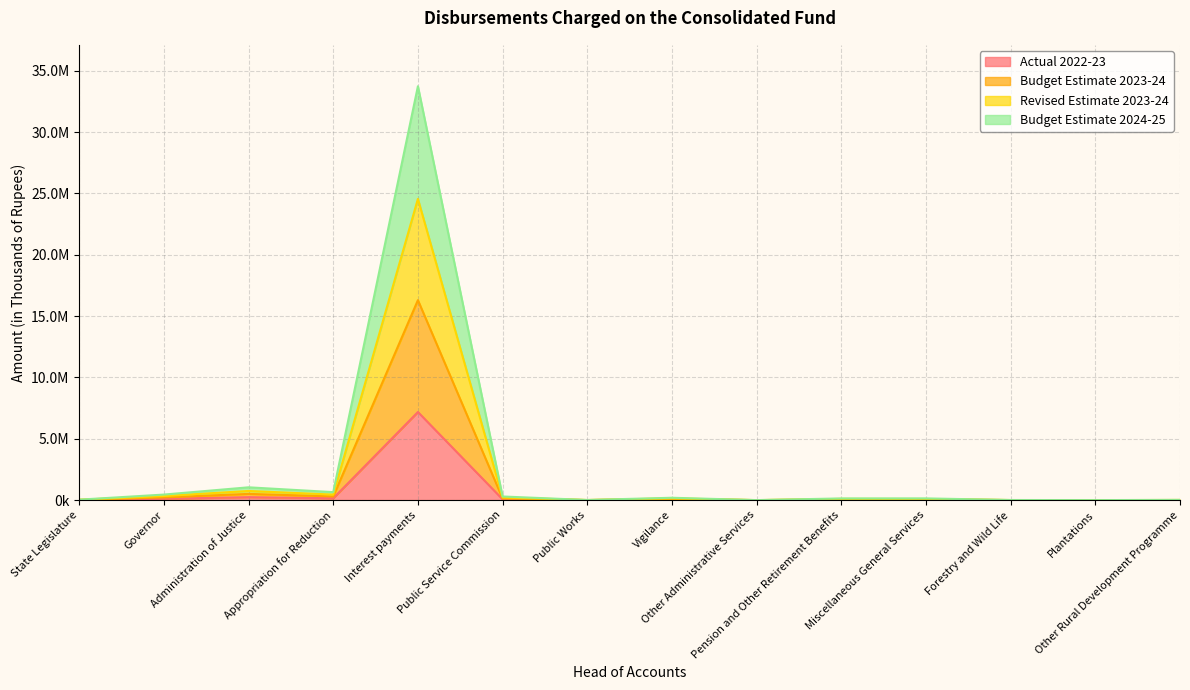

How many series are shown in this chart?

4